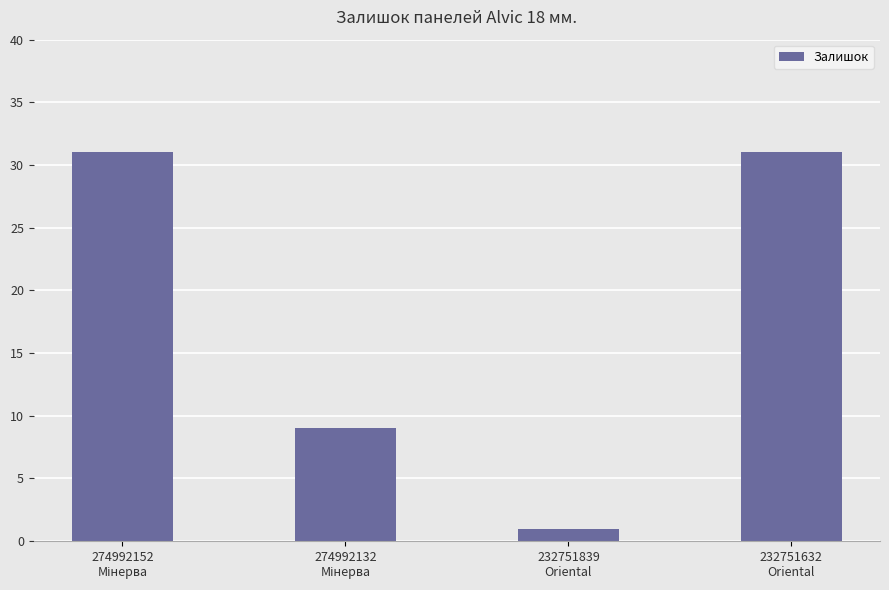

What is the sum of all values?

72